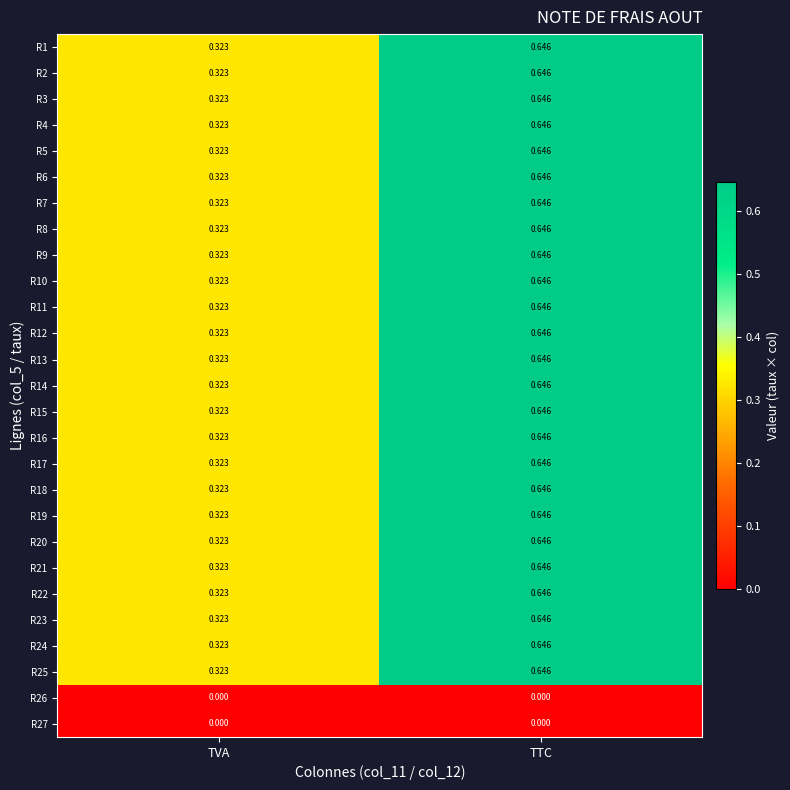

Which category has the highest value across all series?

TTC